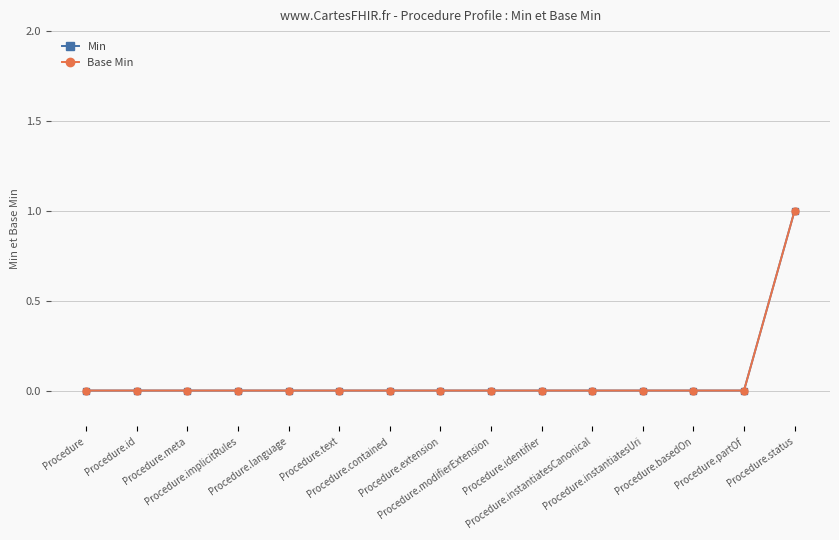

Which category has the highest value in the Base Min series?

Procedure.status